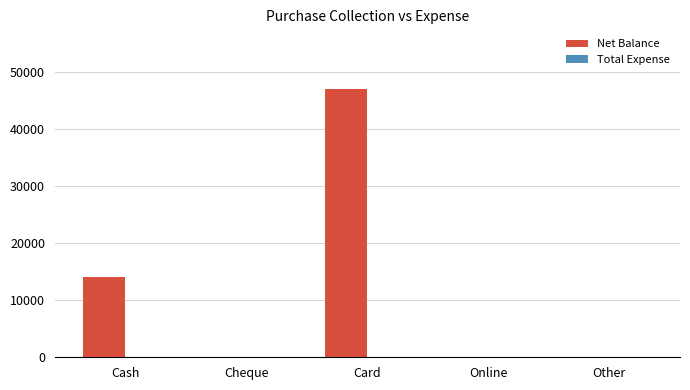

Where is the data nearest to the value 23500?

Cash